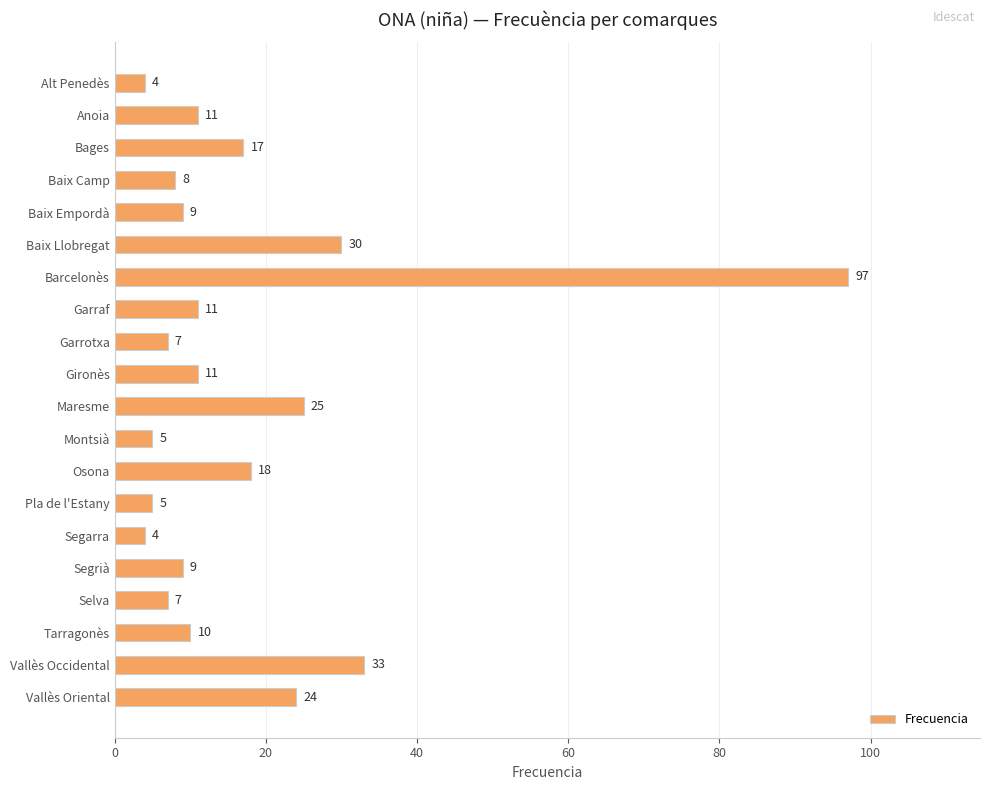

Reading top to bottom, list all the values displayed in this chart.

4	11	17	8	9	30	97	11	7	11	25	5	18	5	4	9	7	10	33	24